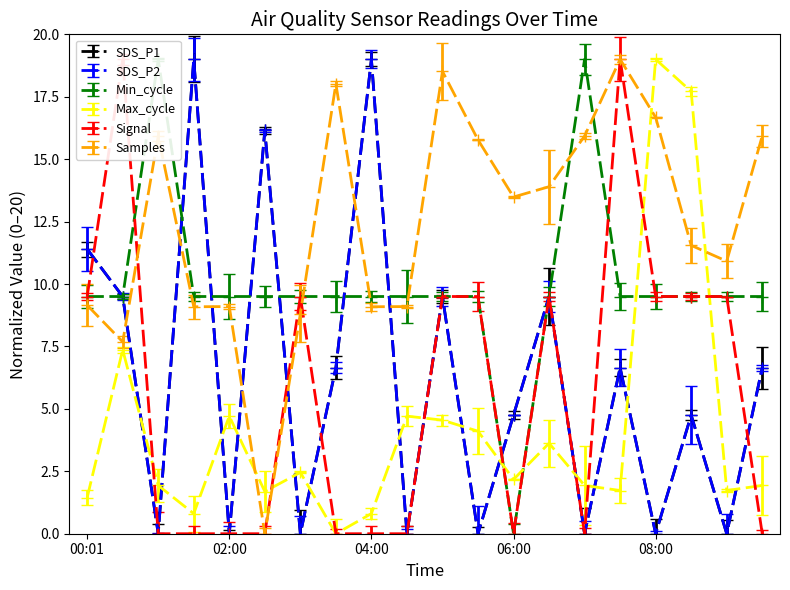

Reading left to right, extract all data points from this chart.

SDS_P1: 00:01=11.4	00:30=9.5	01:00=0.0	01:30=19.0	02:00=0.0	02:30=16.1	03:00=0.0	03:30=6.7	04:00=19.0	04:30=0.0	05:00=9.5	05:30=0.0	06:00=4.8	06:30=9.5	07:00=0.0	07:30=6.7	08:00=0.0	08:30=4.8	09:00=0.0	09:30=6.7
SDS_P2: 00:01=11.4	00:30=9.5	01:00=0.0	01:30=19.0	02:00=0.0	02:30=16.1	03:00=0.0	03:30=6.7	04:00=19.0	04:30=0.0	05:00=9.5	05:30=0.0	06:00=4.8	06:30=9.5	07:00=0.0	07:30=6.7	08:00=0.0	08:30=4.8	09:00=0.0	09:30=6.7
Min_cycle: 00:01=9.5	00:30=9.5	01:00=19.0	01:30=9.5	02:00=9.5	02:30=9.5	03:00=9.5	03:30=9.5	04:00=9.5	04:30=9.5	05:00=9.5	05:30=9.5	06:00=0.0	06:30=9.5	07:00=19.0	07:30=9.5	08:00=9.5	08:30=9.5	09:00=9.5	09:30=9.5
Max_cycle: 00:01=1.4	00:30=7.4	01:00=1.9	01:30=0.8	02:00=4.7	02:30=1.7	03:00=2.5	03:30=0.0	04:00=0.8	04:30=4.7	05:00=4.5	05:30=4.1	06:00=2.2	06:30=3.6	07:00=1.9	07:30=1.7	08:00=19.0	08:30=17.7	09:00=1.7	09:30=1.9
Signal: 00:01=9.5	00:30=19.0	01:00=0.0	01:30=0.0	02:00=0.0	02:30=0.0	03:00=9.5	03:30=0.0	04:00=0.0	04:30=0.0	05:00=9.5	05:30=9.5	06:00=0.0	06:30=9.5	07:00=0.0	07:30=19.0	08:00=9.5	08:30=9.5	09:00=9.5	09:30=0.0
Samples: 00:01=9.2	00:30=7.7	01:00=15.9	01:30=9.1	02:00=9.1	02:30=0.0	03:00=8.8	03:30=18.0	04:00=9.1	04:30=9.1	05:00=18.5	05:30=15.8	06:00=13.5	06:30=13.9	07:00=15.9	07:30=19.0	08:00=16.7	08:30=11.5	09:00=10.9	09:30=15.9